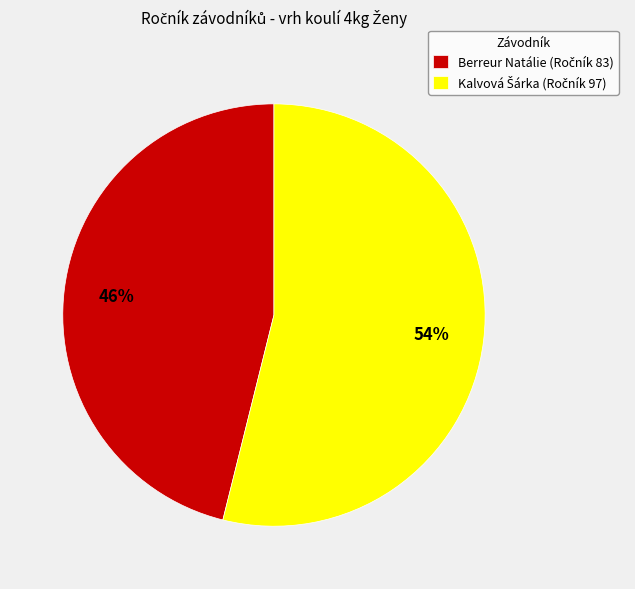

To the nearest percent, what is the average slice percentage?

50%